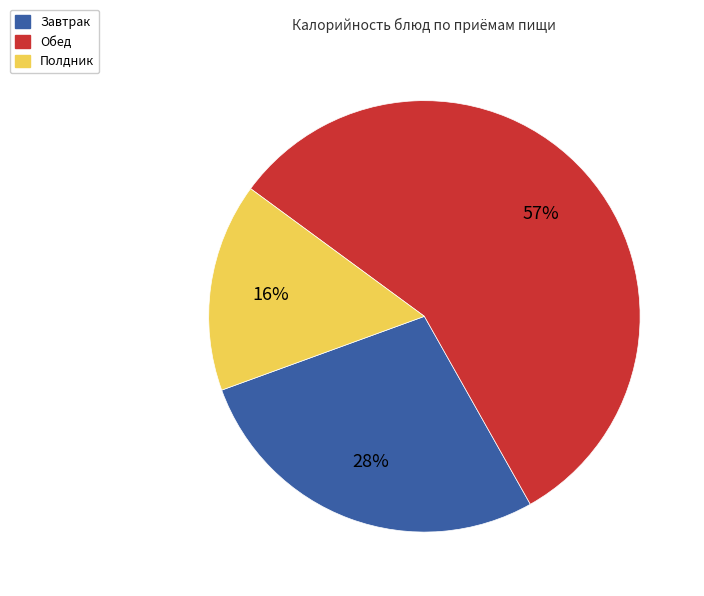

To the nearest percent, what is the average slice percentage?

33%